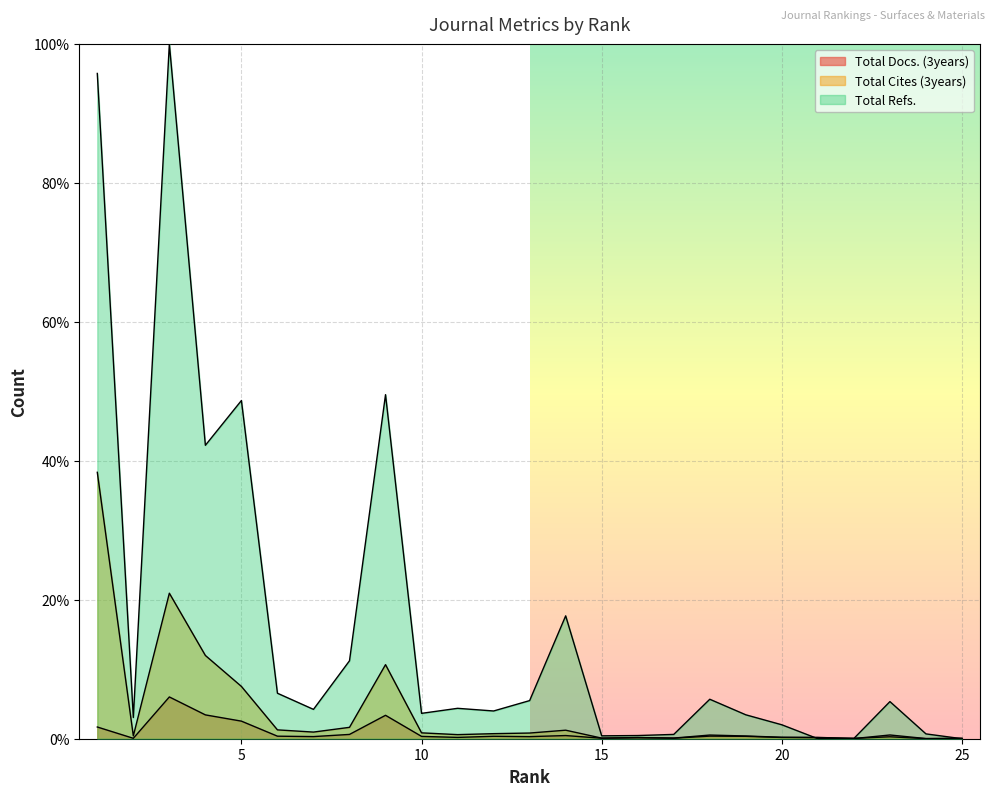

The value of Total Docs. (3years) at 20 is 0.1. True or false?

False